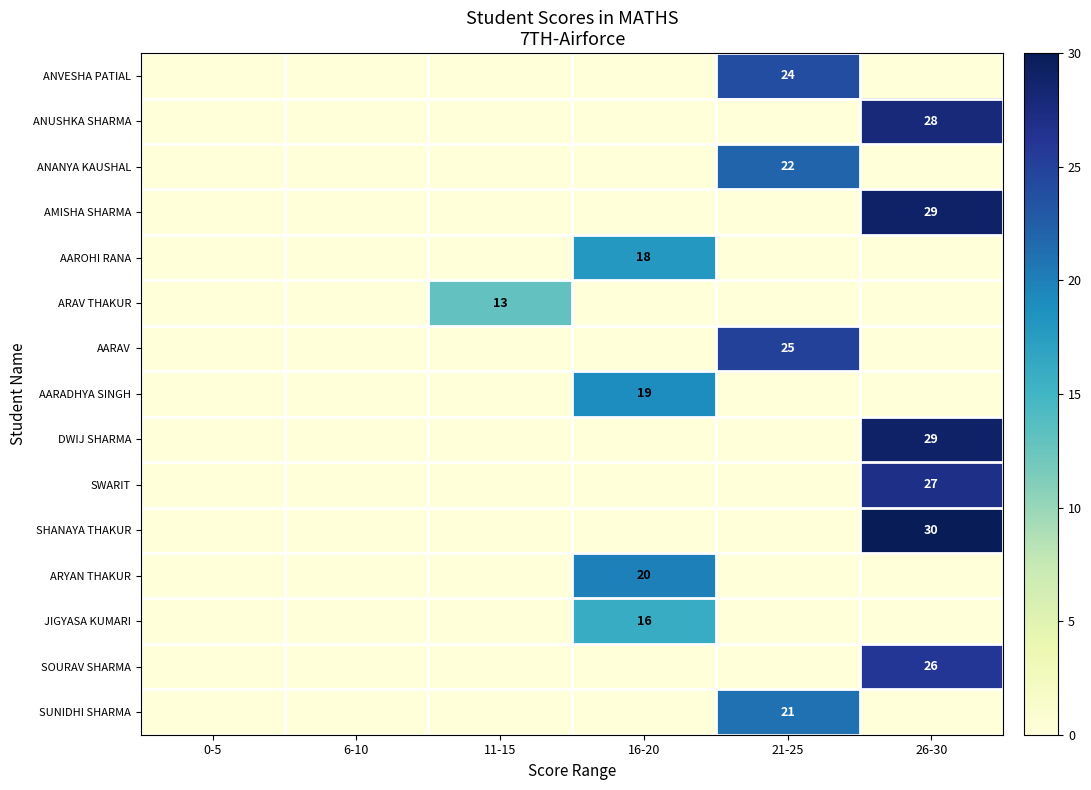

The DWIJ SHARMA series shows 29 at 26-30. True or false?

True